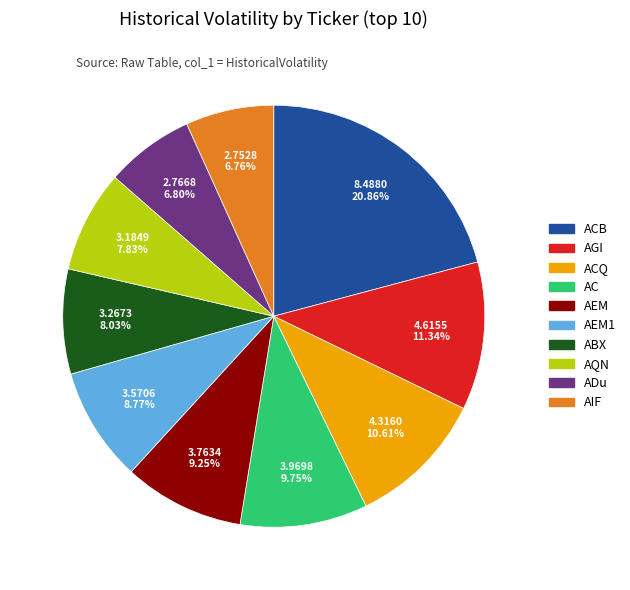

Is there a majority slice in this chart?

No